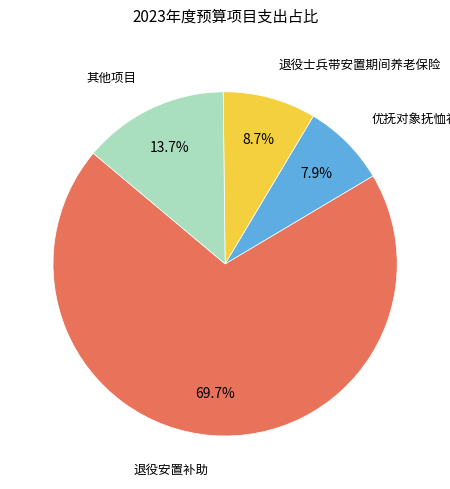

Is there any slice that represents more than half of the pie?

Yes